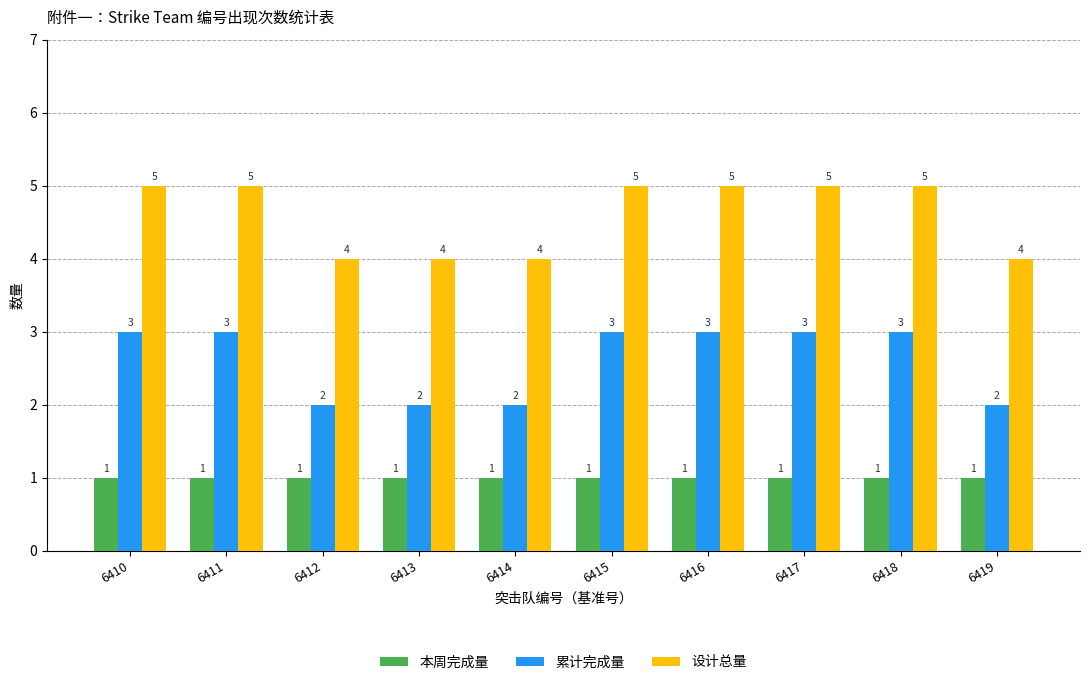

What is the average value of the 本周完成量 series?

1